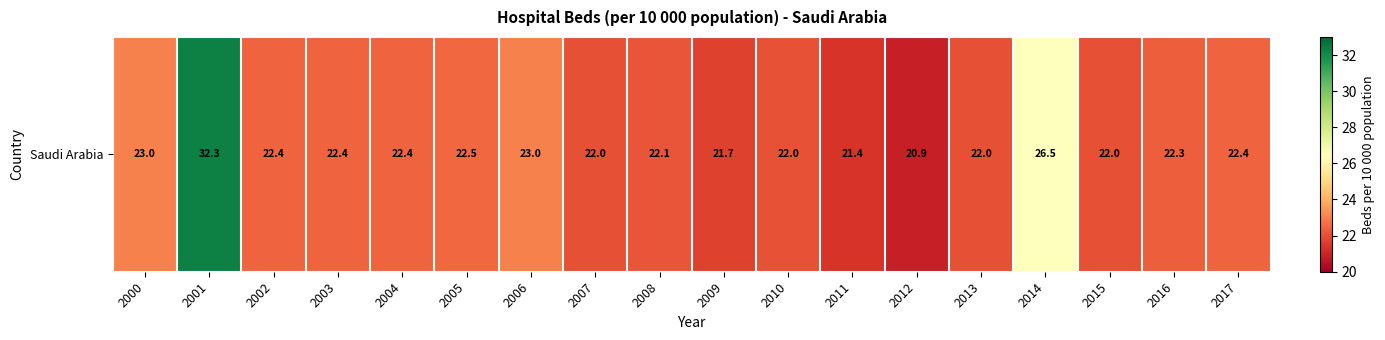

What is the difference between the maximum and minimum values?

11.4